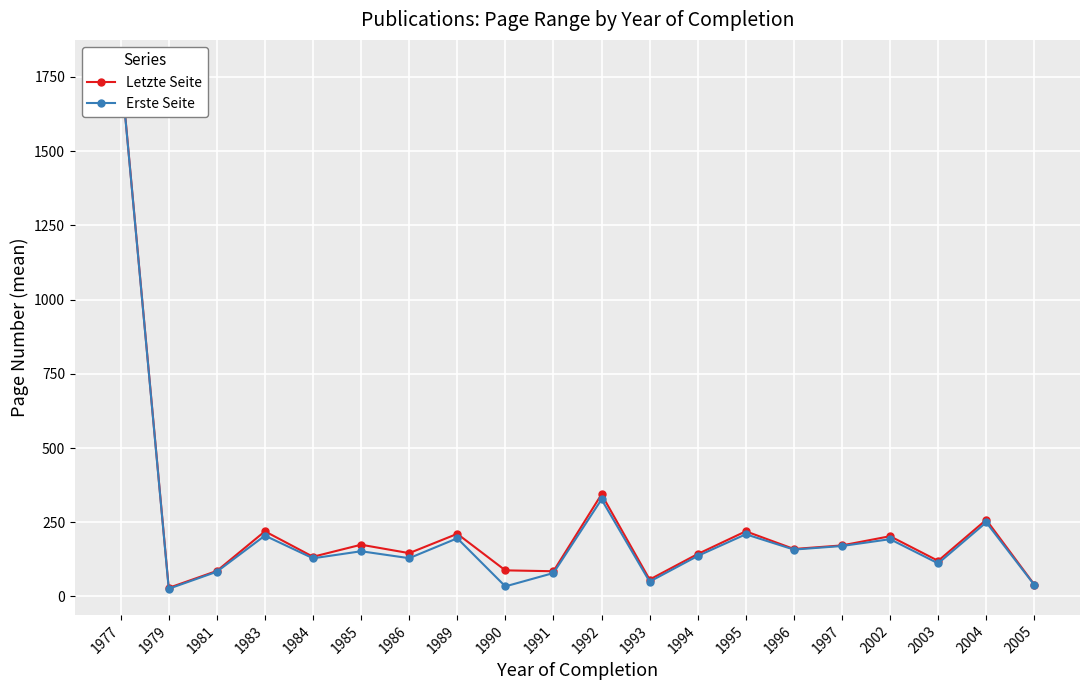

Rank the categories by Letzte Seite value from lowest to highest.

1979, 2005, 1993, 1991, 1981, 1990, 2003, 1984, 1994, 1986, 1996, 1997, 1985, 2002, 1989, 1983, 1995, 2004, 1992, 1977